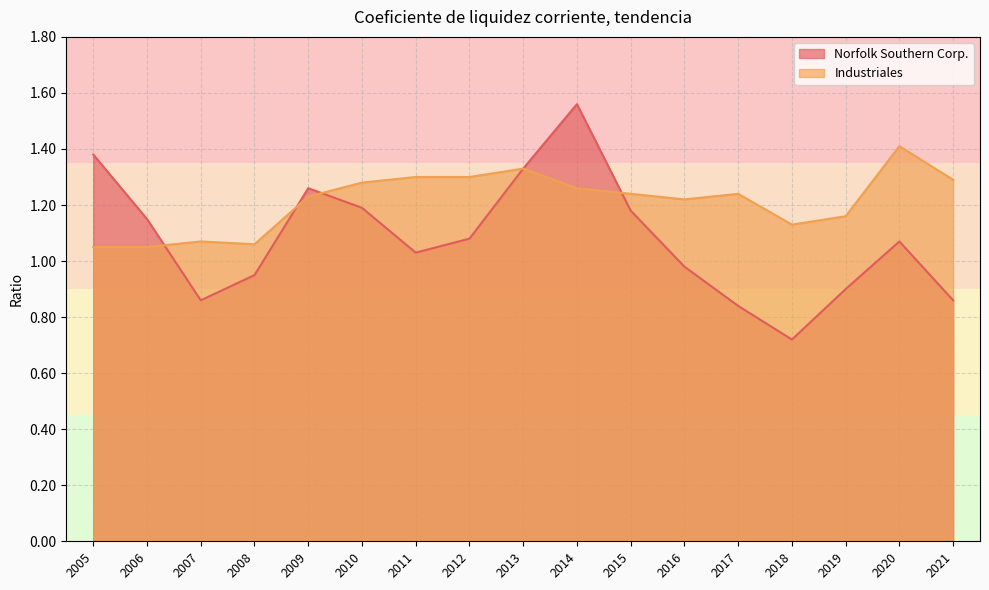

What is the difference between the second highest and minimum values in the Norfolk Southern Corp. series?

0.7